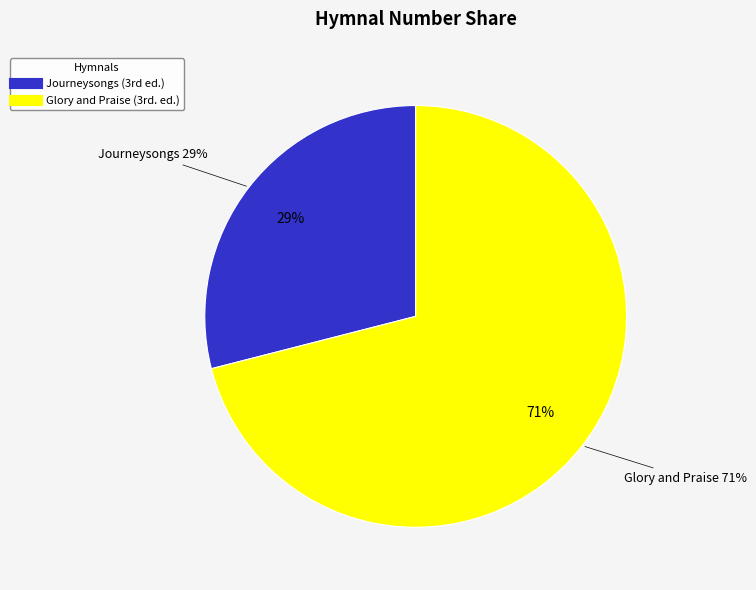

Which category has the biggest portion of the pie?

Glory and Praise (3rd. ed.)